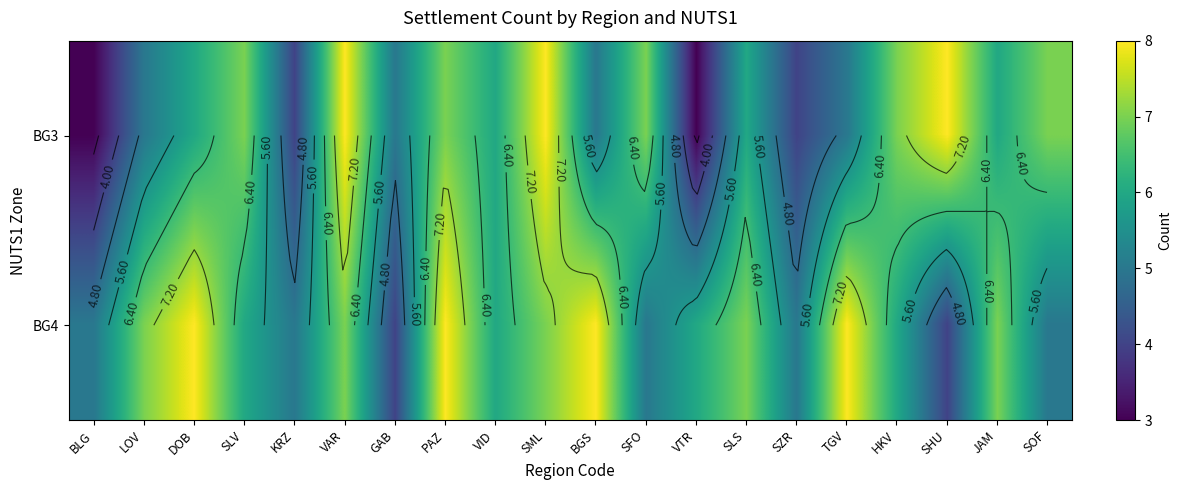

Rank the series by their average value, from highest to lowest.

BG4, BG3